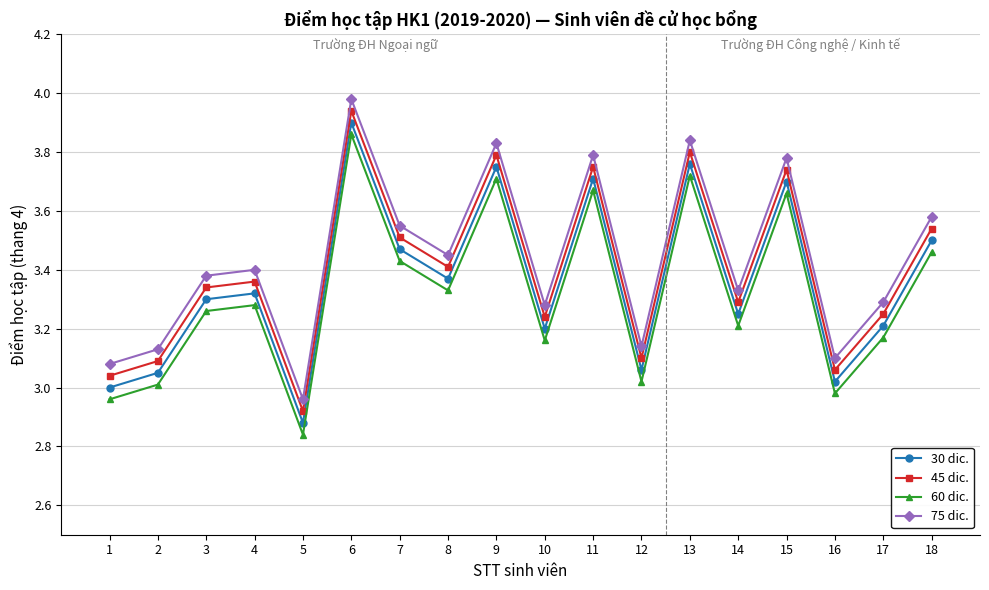

True or false: 30 dic. and 45 dic. cross at least once.

False